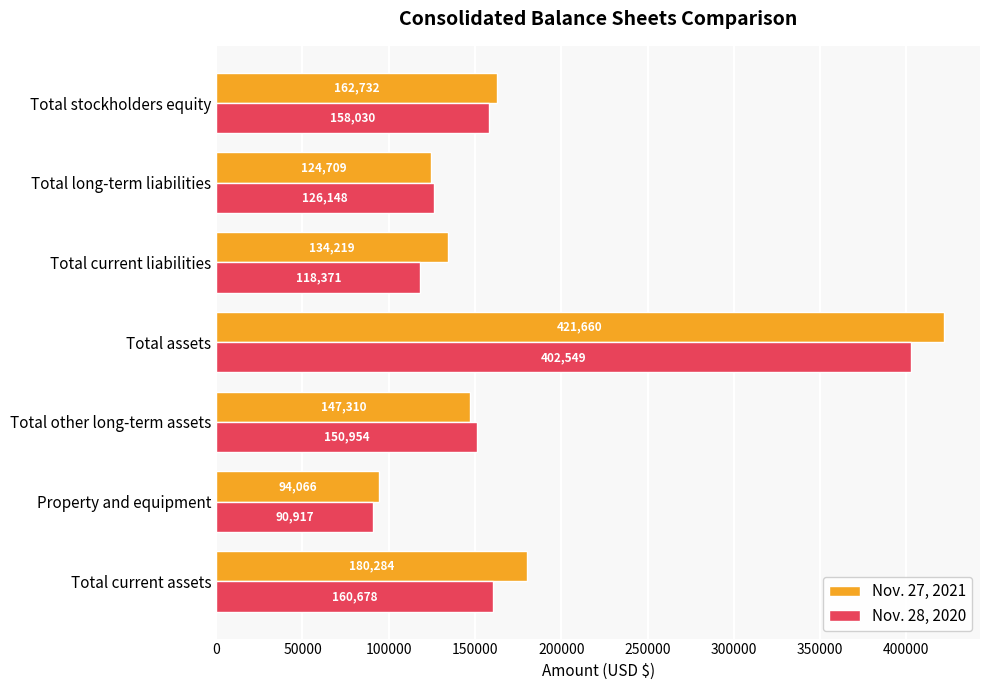

At how many categories does at least one series exceed 285989?

1